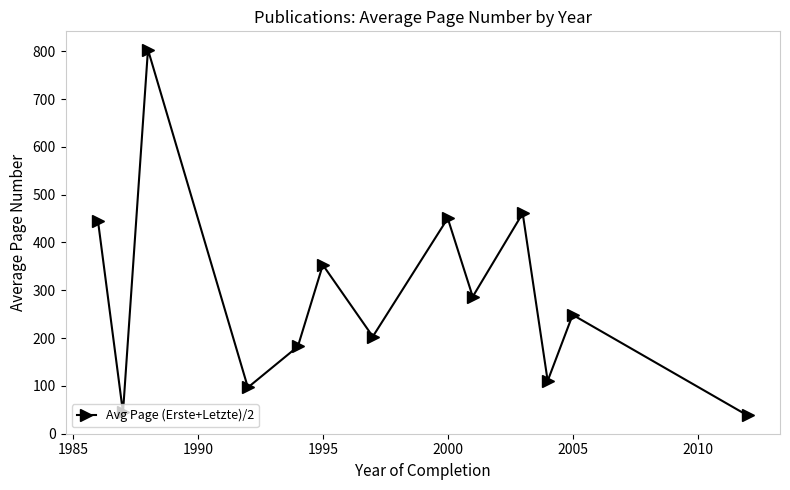

What is the minimum value shown in the chart?

38.0